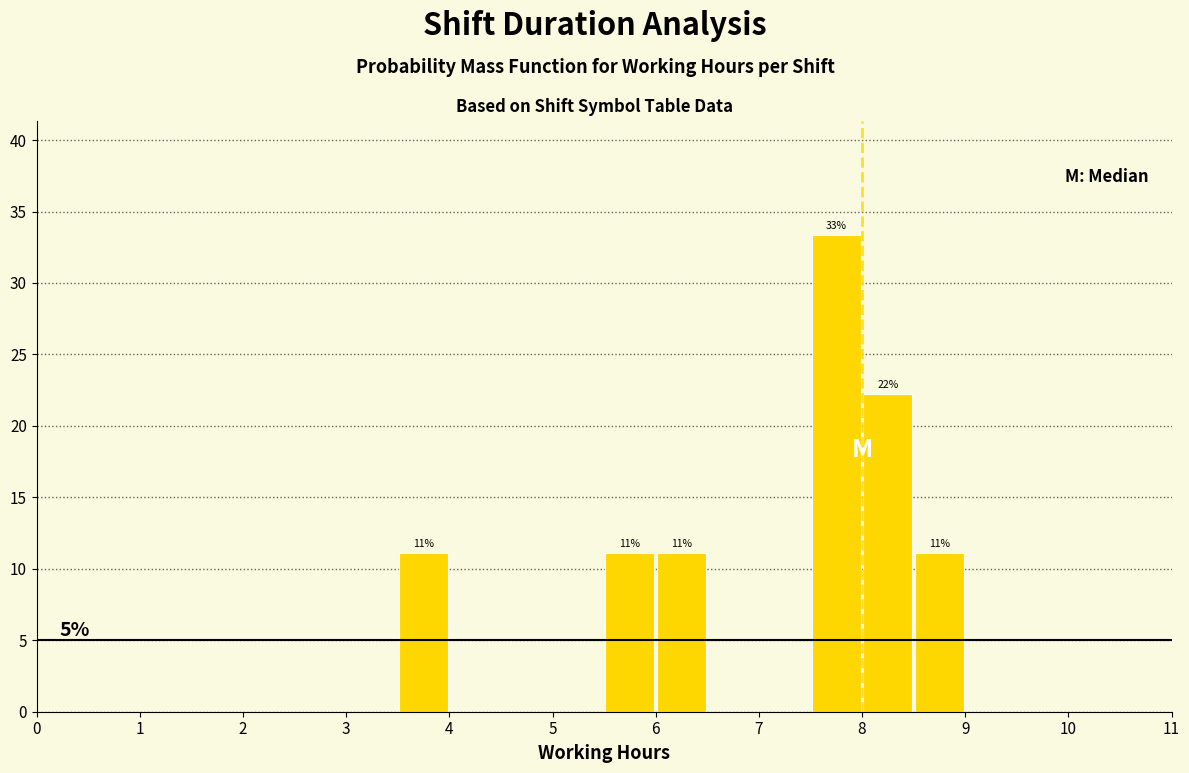

Over which range of the x-axis is the bar tallest?

7.5 to 8.0